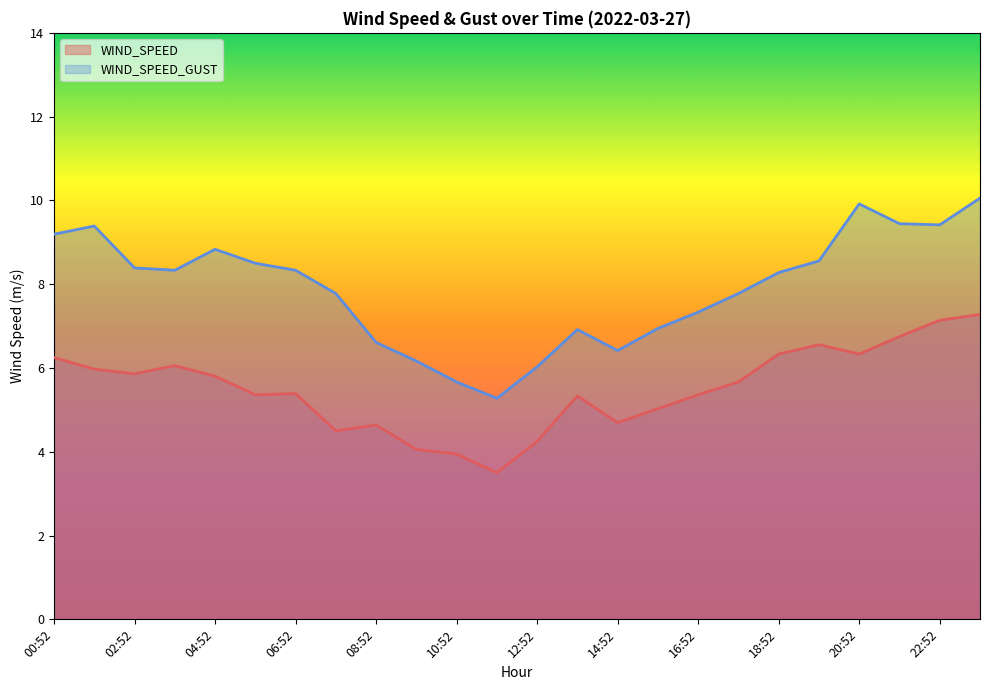

How many values in the WIND_SPEED_GUST series are below 8?

11